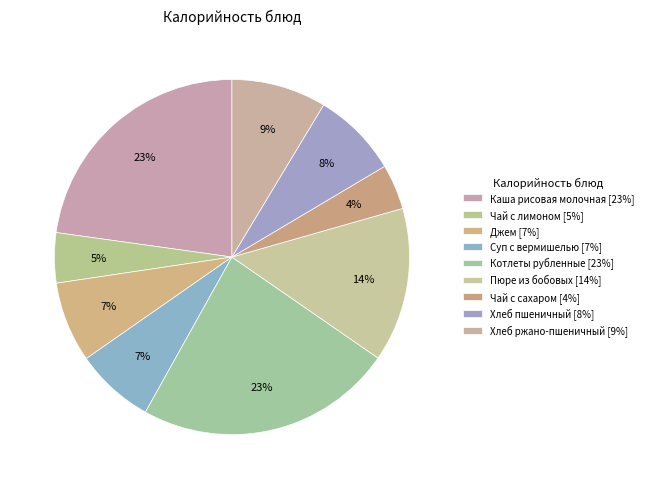

Does Каша рисовая молочная account for over 50% of the chart?

No